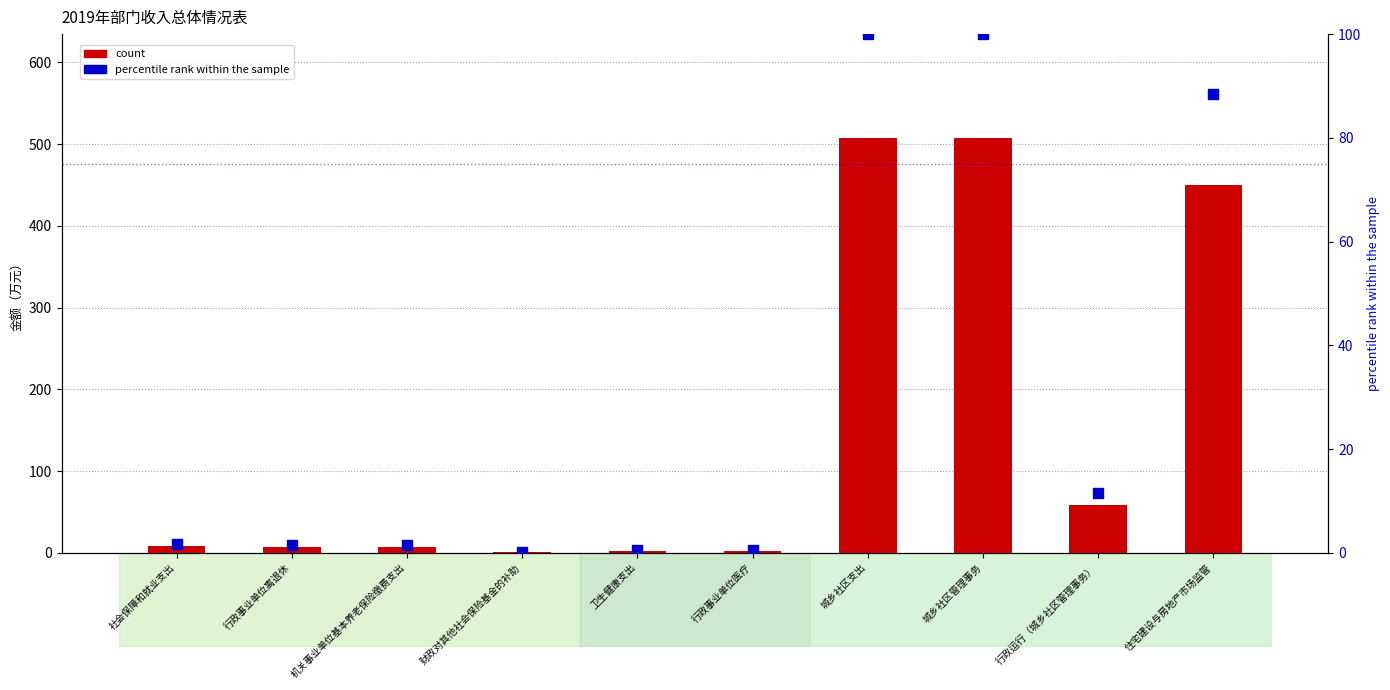

At which category is the sum across all series the highest?

城乡社区支出